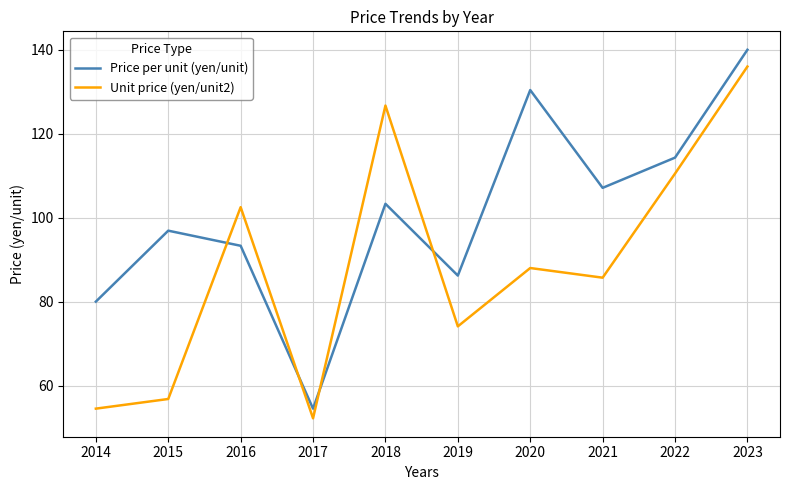

Which series has the largest total across all categories?

Price per unit (yen/unit)